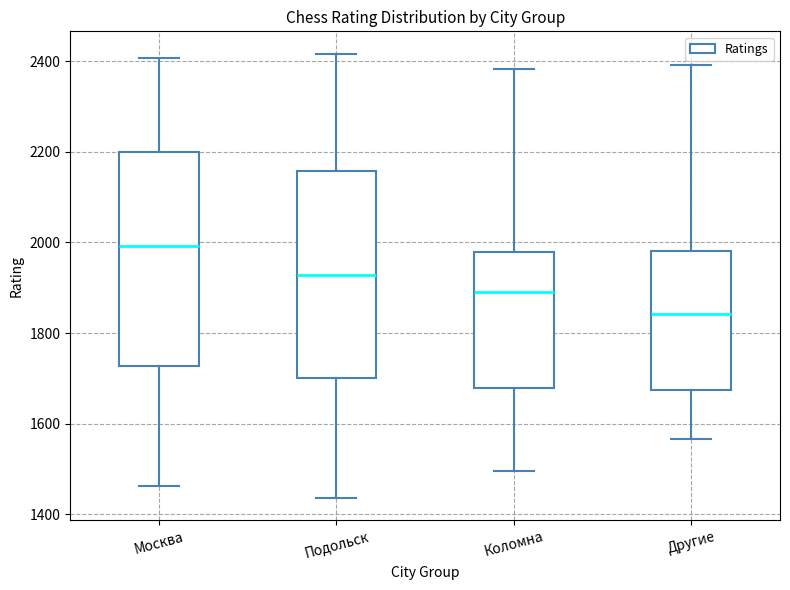

Reading left to right, read every box against the y-axis: the position of its median line, the range the box covers, and the ends of its whiskers. The values are not printed on the chart, so give them approximately, as read against the axis.

Москва: median 2000, box 1720 to 2200, whiskers 1460 to 2400
Подольск: median 1920, box 1700 to 2160, whiskers 1440 to 2420
Коломна: median 1900, box 1680 to 1980, whiskers 1500 to 2380
Другие: median 1840, box 1680 to 1980, whiskers 1560 to 2400